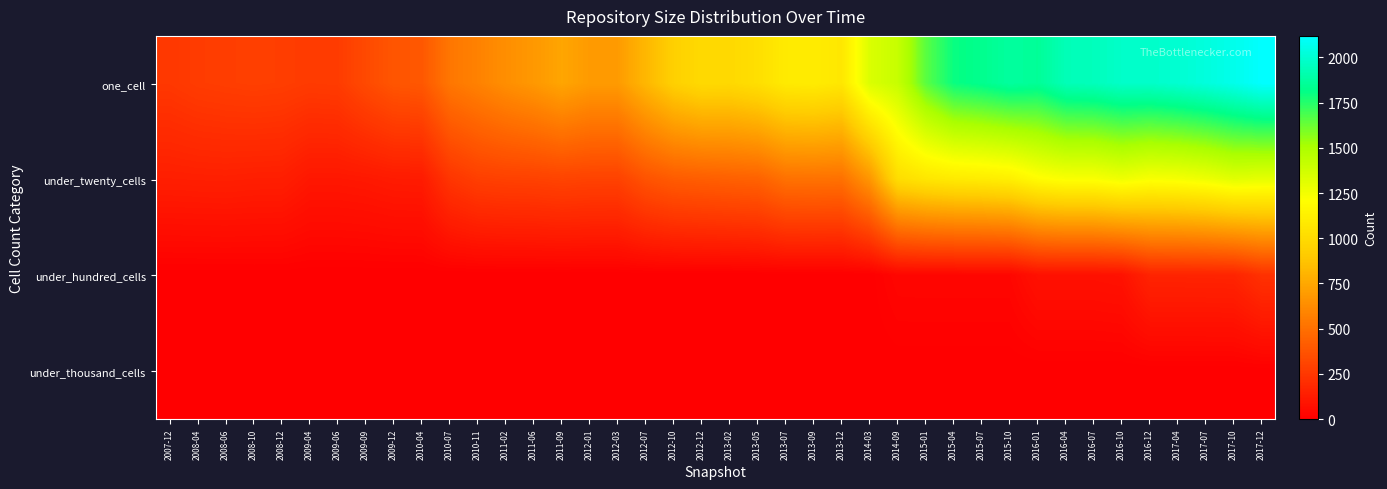

At which label is under_hundred_cells closest to 112?

2016-10